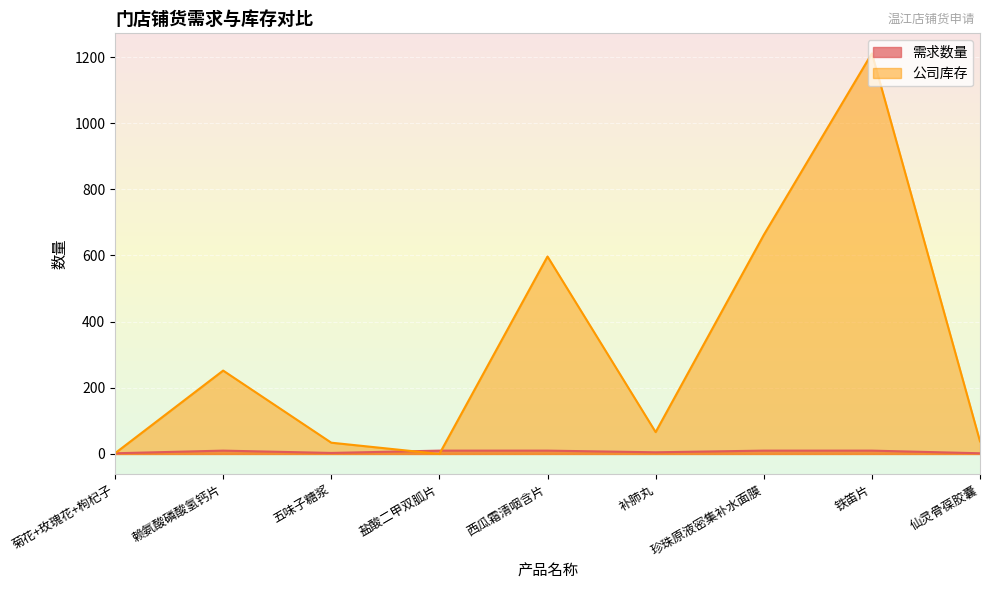

Where is 需求数量 nearest to the value 6?

补肺丸